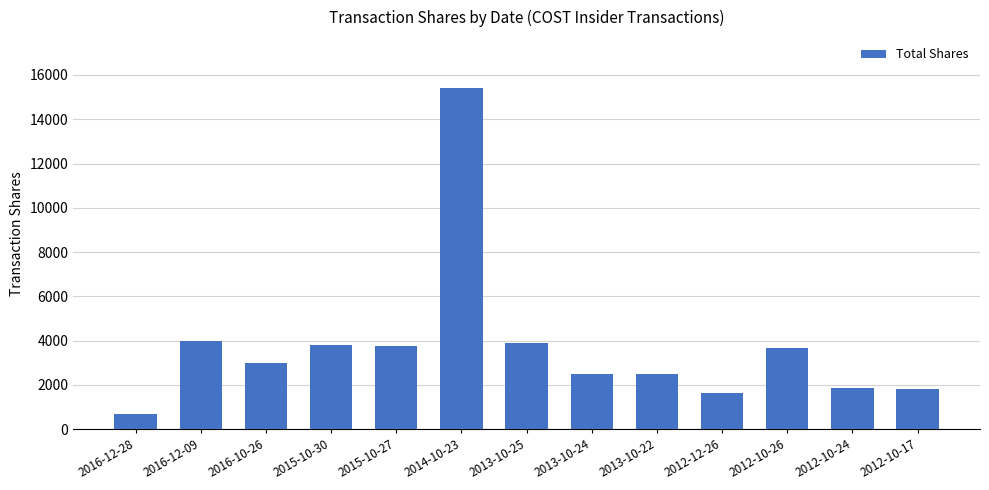

How many data points are less than 3000?

6